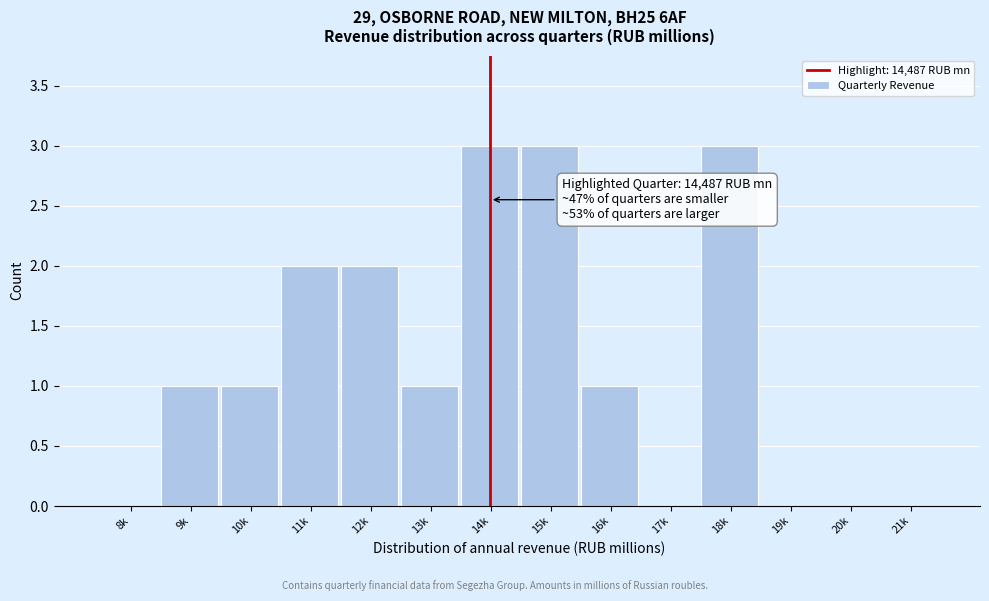

Reading right to left, extract all data points from this chart.

21k=0	20k=0	19k=0	18k=3	17k=0	16k=1	15k=3	14k=3	13k=1	12k=2	11k=2	10k=1	9k=1	8k=0